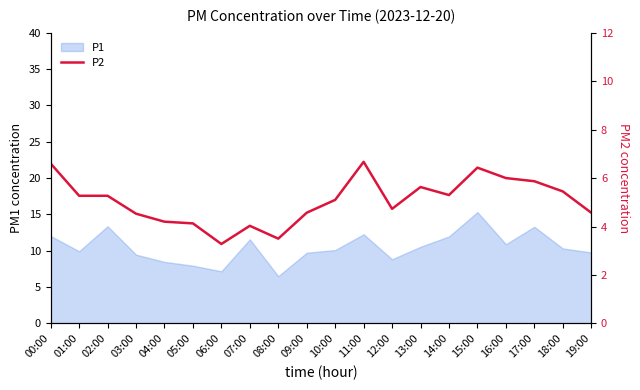

What is the minimum value shown in the chart?

3.3